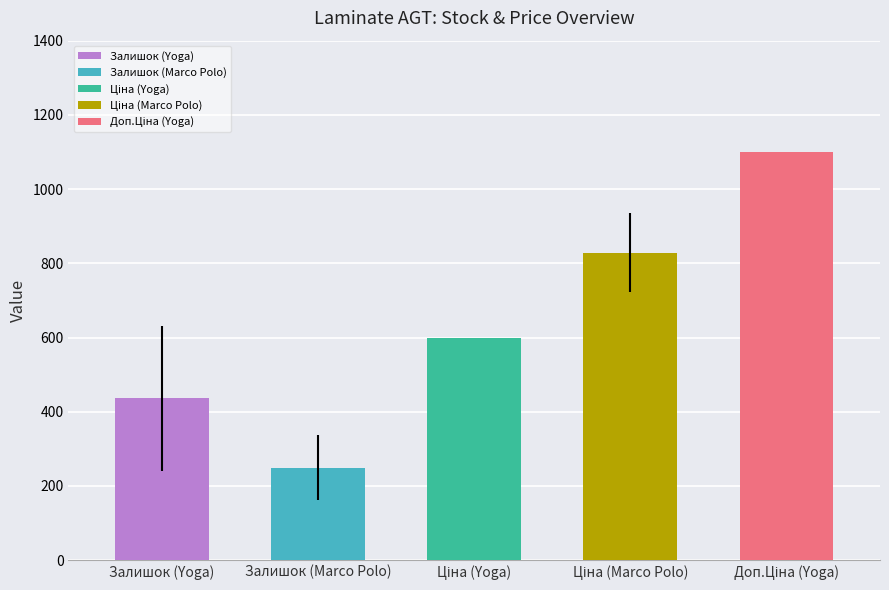

What is the label of the 4th bar from the right?

Залишок (Marco Polo)